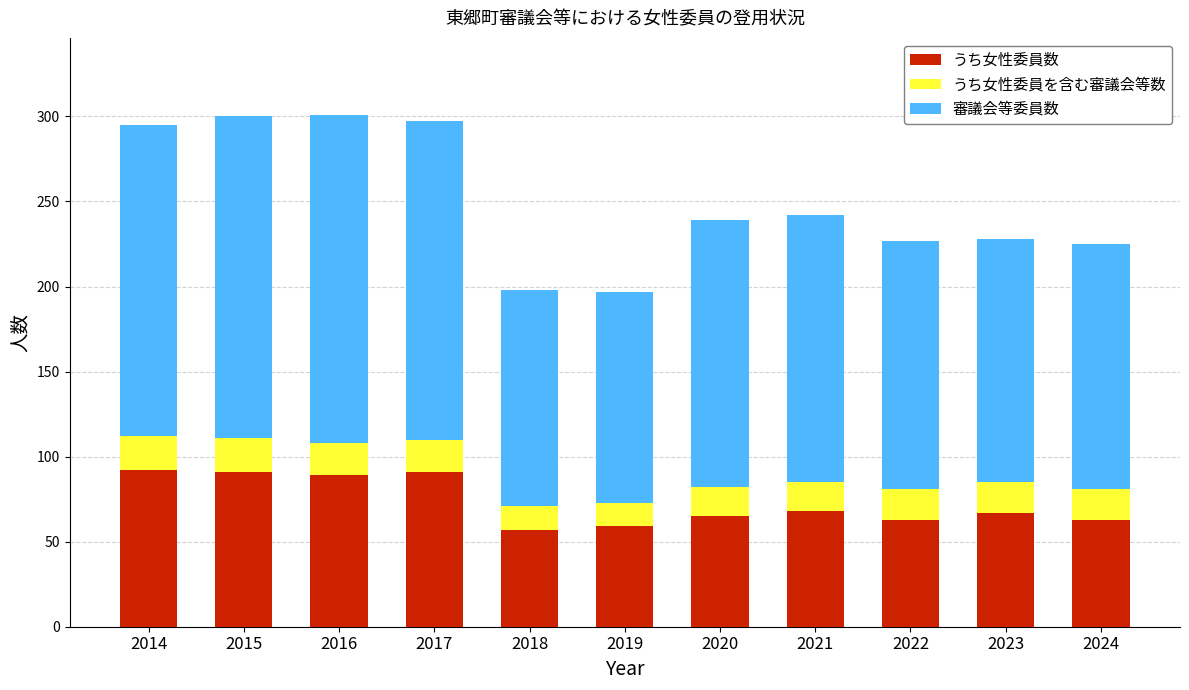

The value of うち女性委員数 at 2017 is 142. True or false?

False